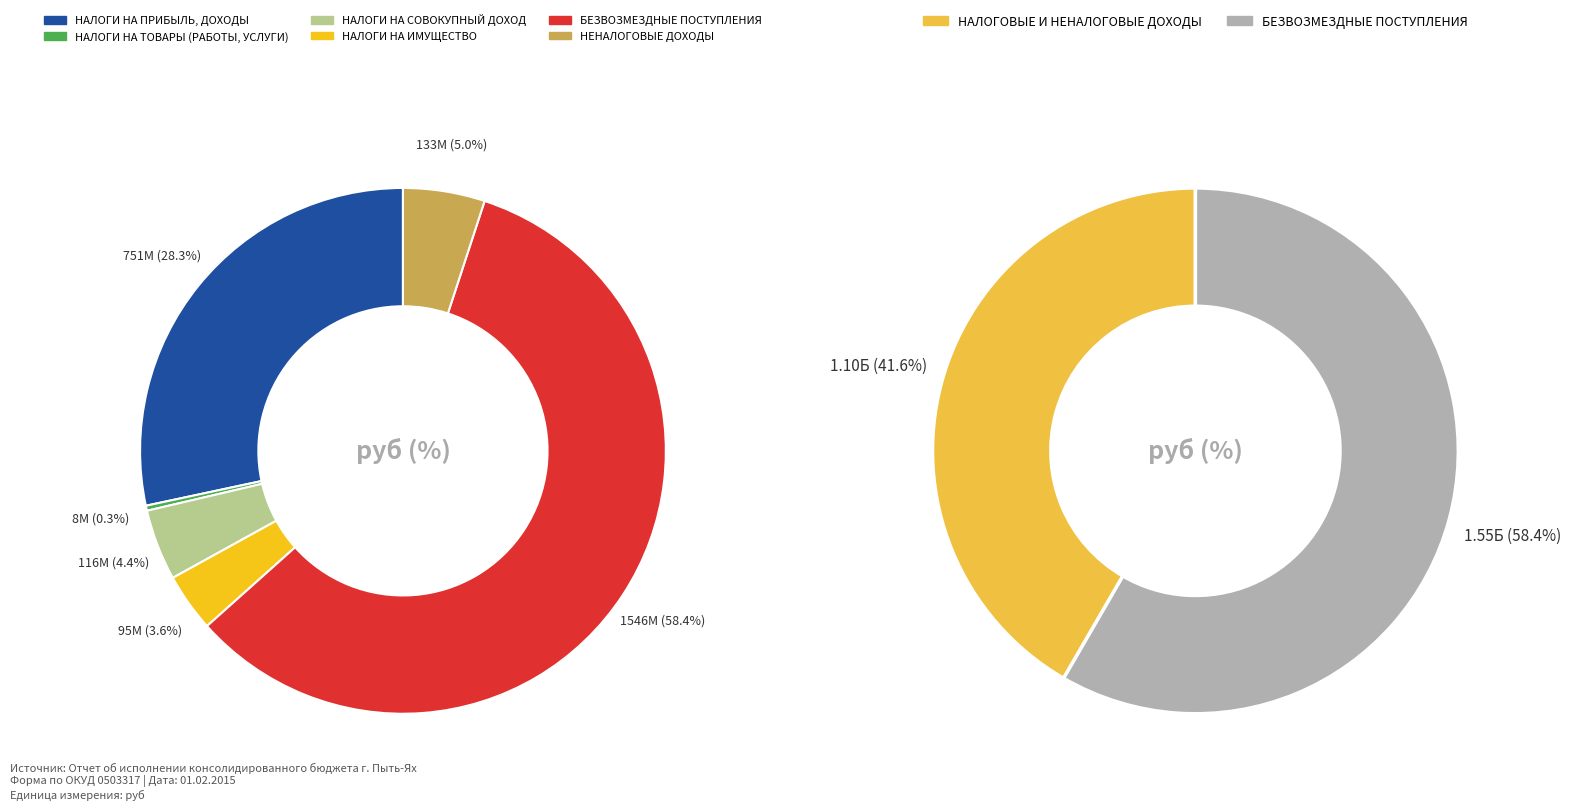

To the nearest percent, what is the difference between the НАЛОГИ НА ТОВАРЫ (РАБОТЫ, УСЛУГИ) and НЕНАЛОГОВЫЕ ДОХОДЫ slice percentages?

5%